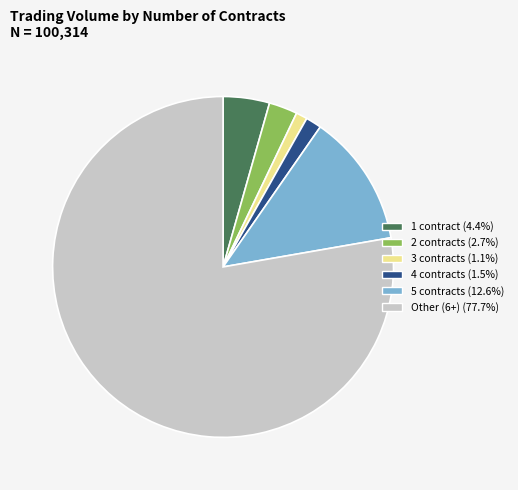

Count the number of slices in the pie.

6